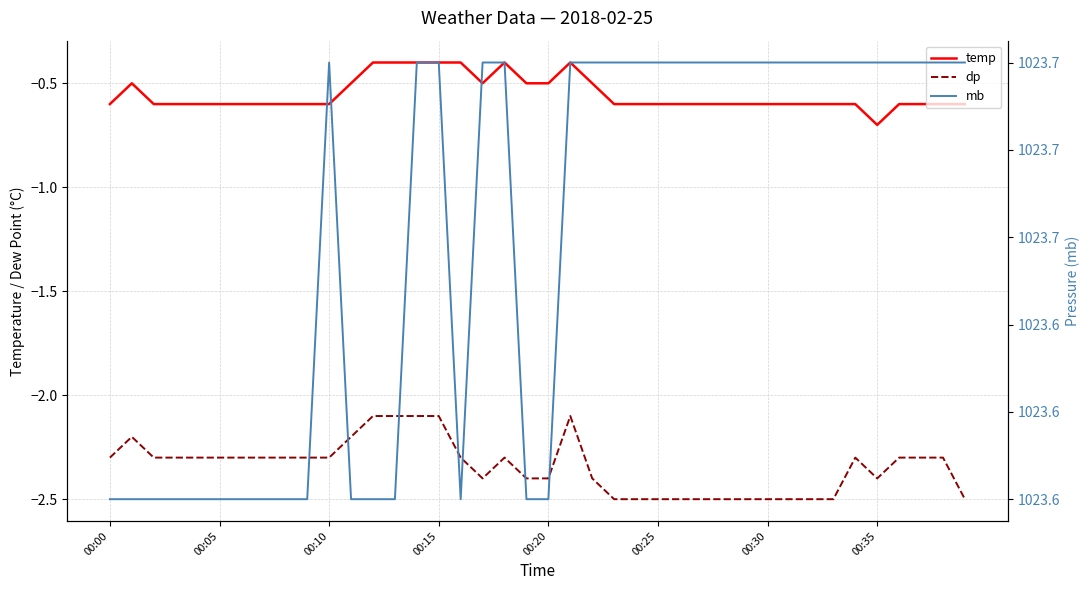

Is this an area chart (filled region under the line)?

No